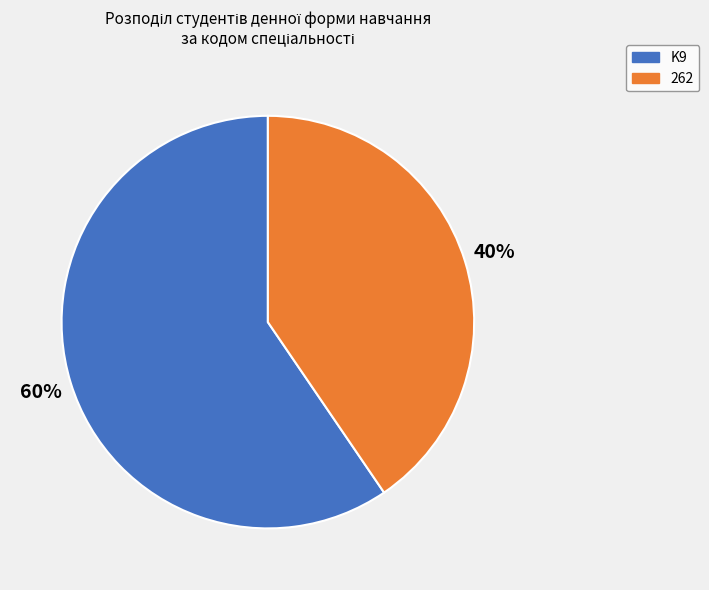

Rank the categories by value from lowest to highest.

262, K9